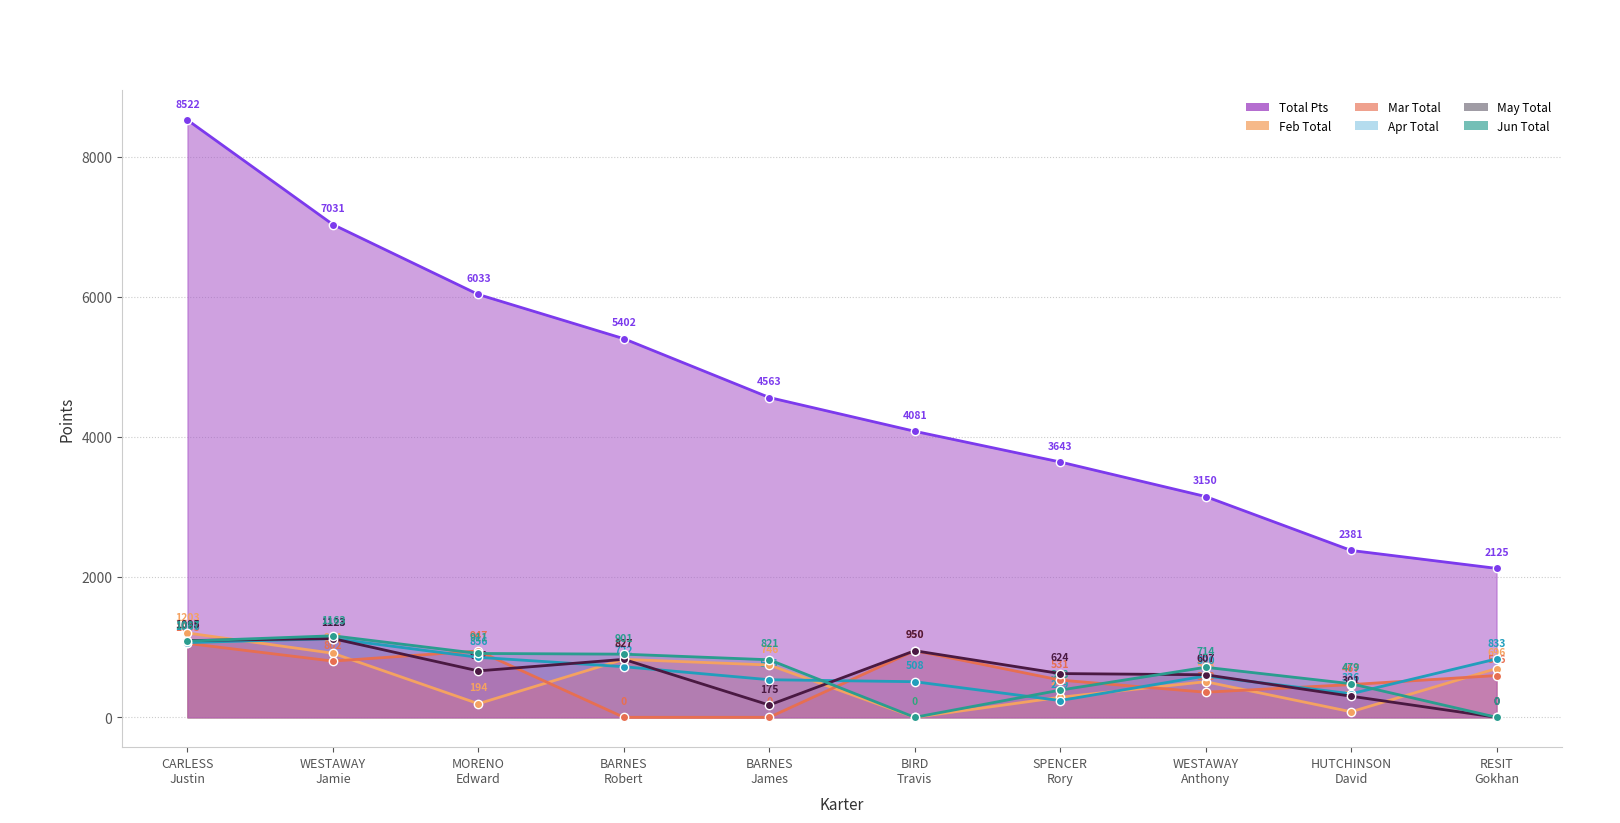

Reading left to right, transcribe all the data shown in this chart.

Total Pts: 8522	7031	6033	5402	4563	4081	3643	3150	2381	2125
Feb Total: 1203	914	194	827	746	0	286	508	79	696
Mar Total: 1055	802	947	0	0	950	531	358	467	596
Apr Total: 1066	1123	856	722	536	508	239	590	336	833
May Total: 1095	1123	662	827	175	950	624	607	301	0
Jun Total: 1087	1163	911	901	821	0	388	714	479	0